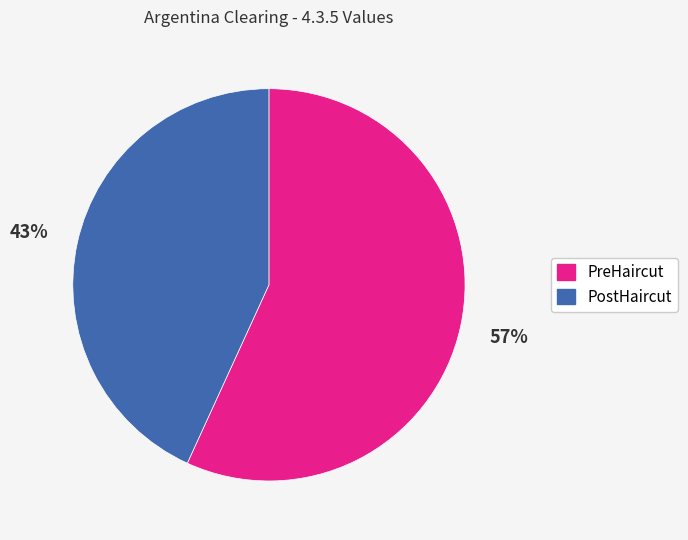

Is it true that PreHaircut is 48% of the pie?

False